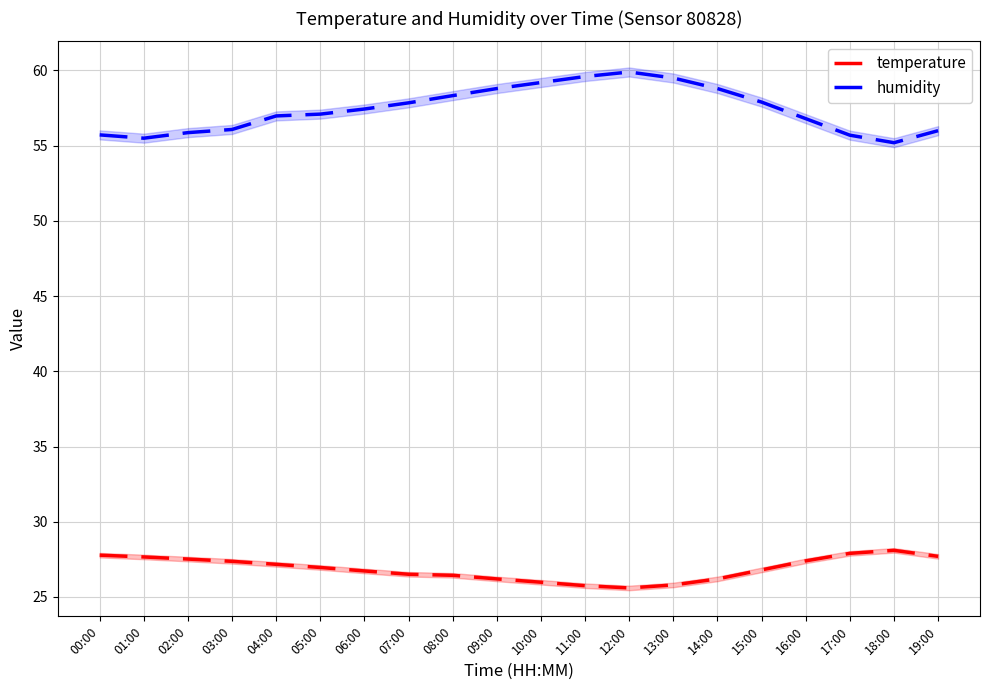

Which series has the largest range (max minus min)?

humidity